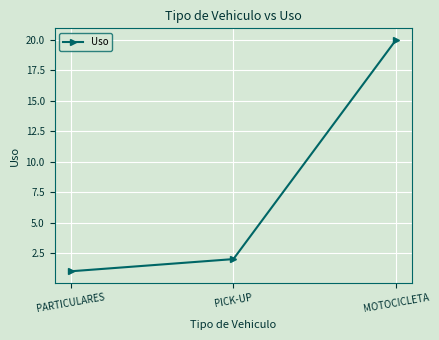

What is the average value?

8